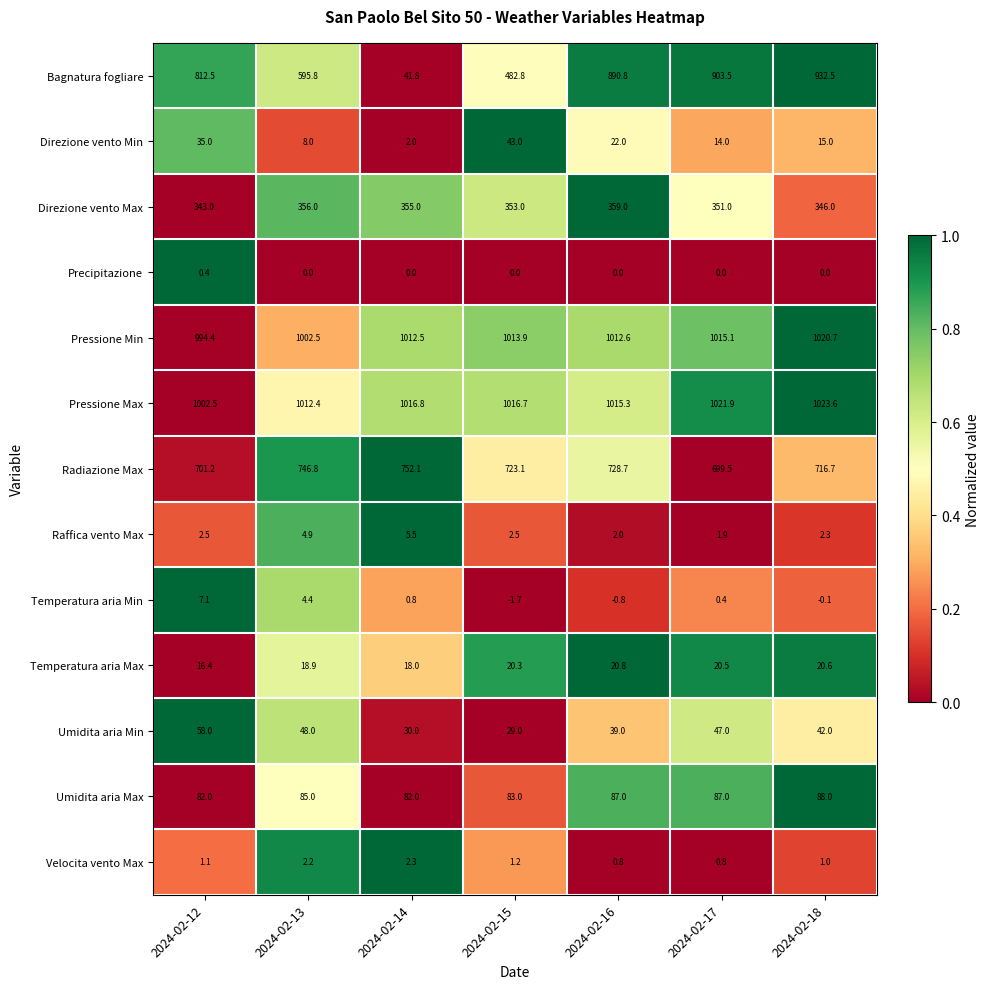

Which series has the largest total across all categories?

Pressione Max